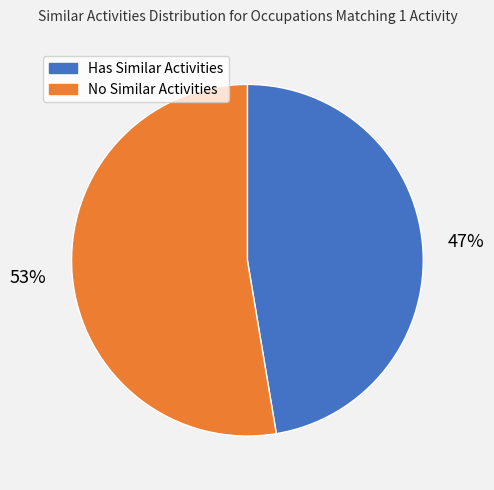

Rank the categories by value from highest to lowest.

No Similar Activities, Has Similar Activities